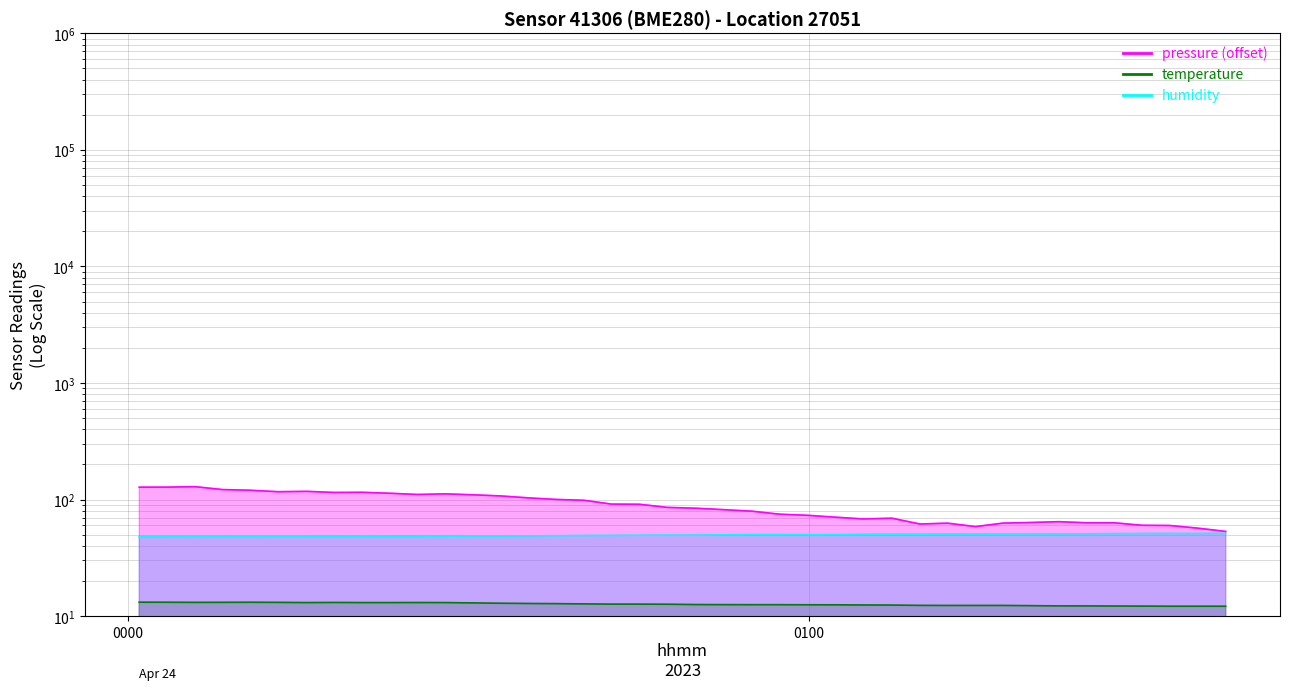

True or false: temperature and humidity intersect in this chart.

False